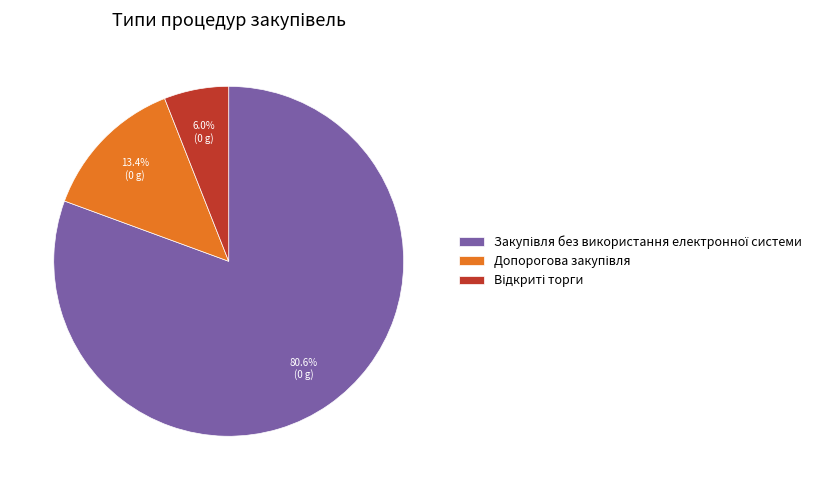

How many segments does this pie chart have?

3